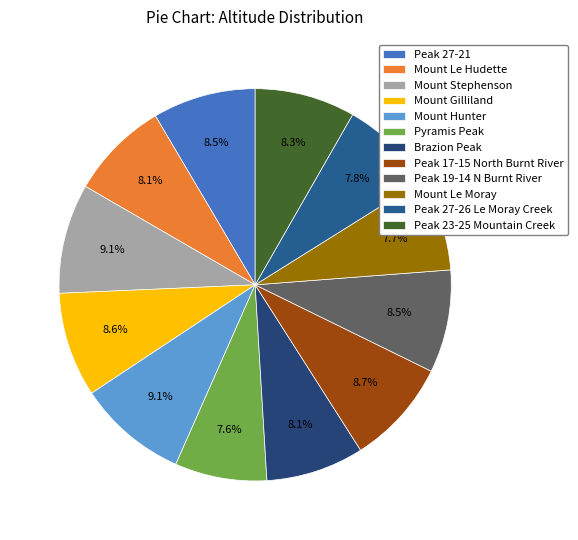

To the nearest percent, what is the combined percentage of Peak 27-21 and Mount Stephenson?

18%